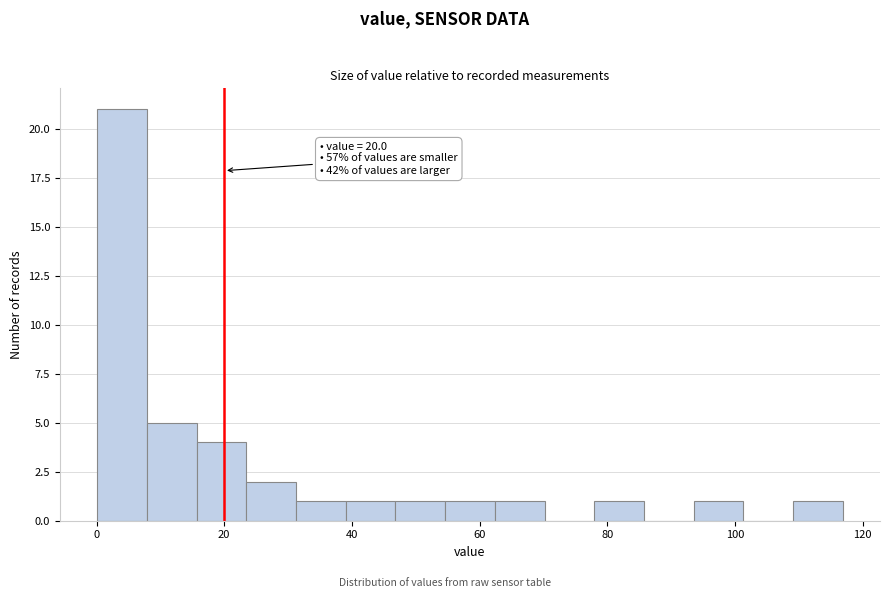

Read against the x-axis, roughly where is the centre of the tallest bar?

4